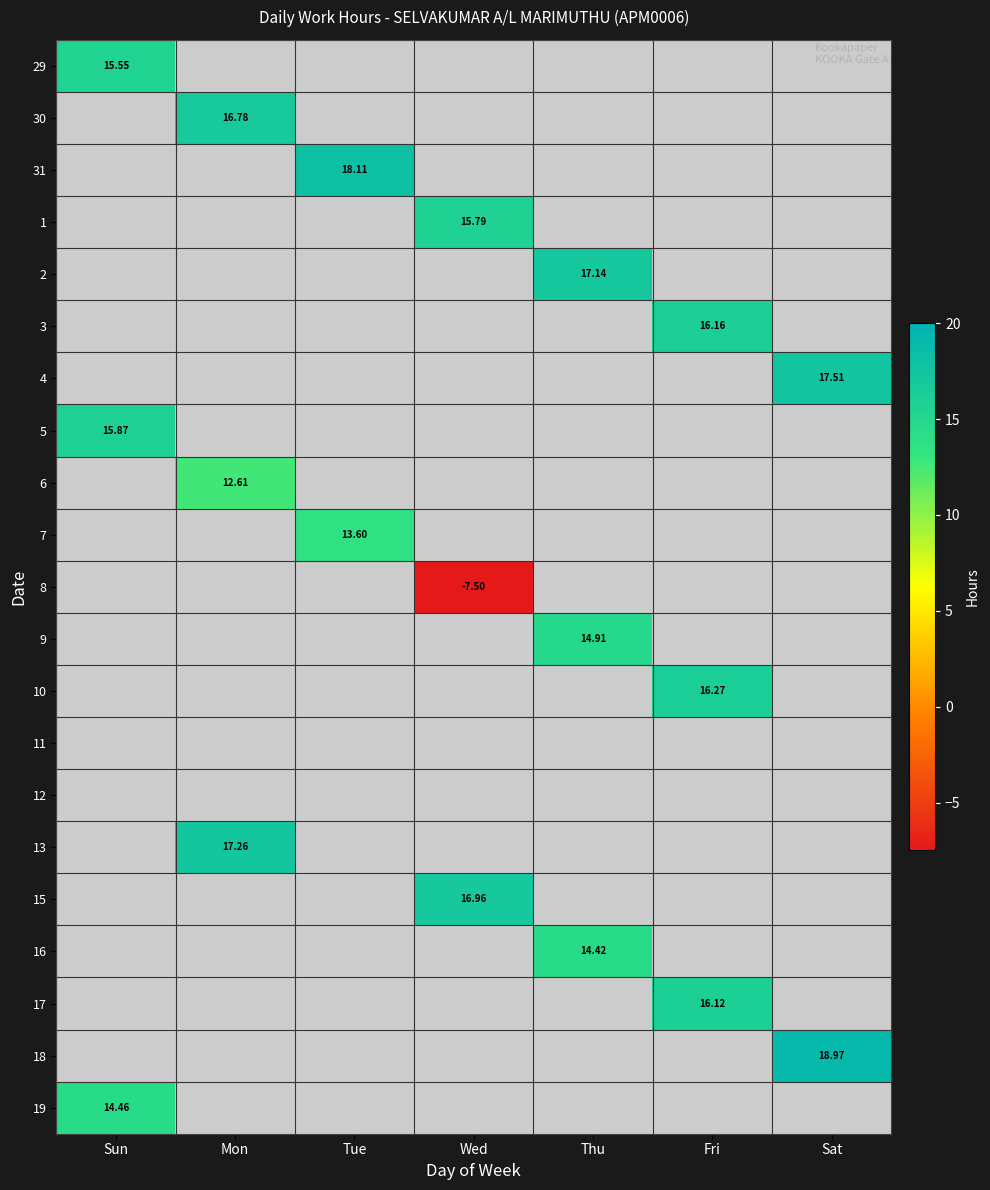

What is the minimum value shown in the chart?

-7.5